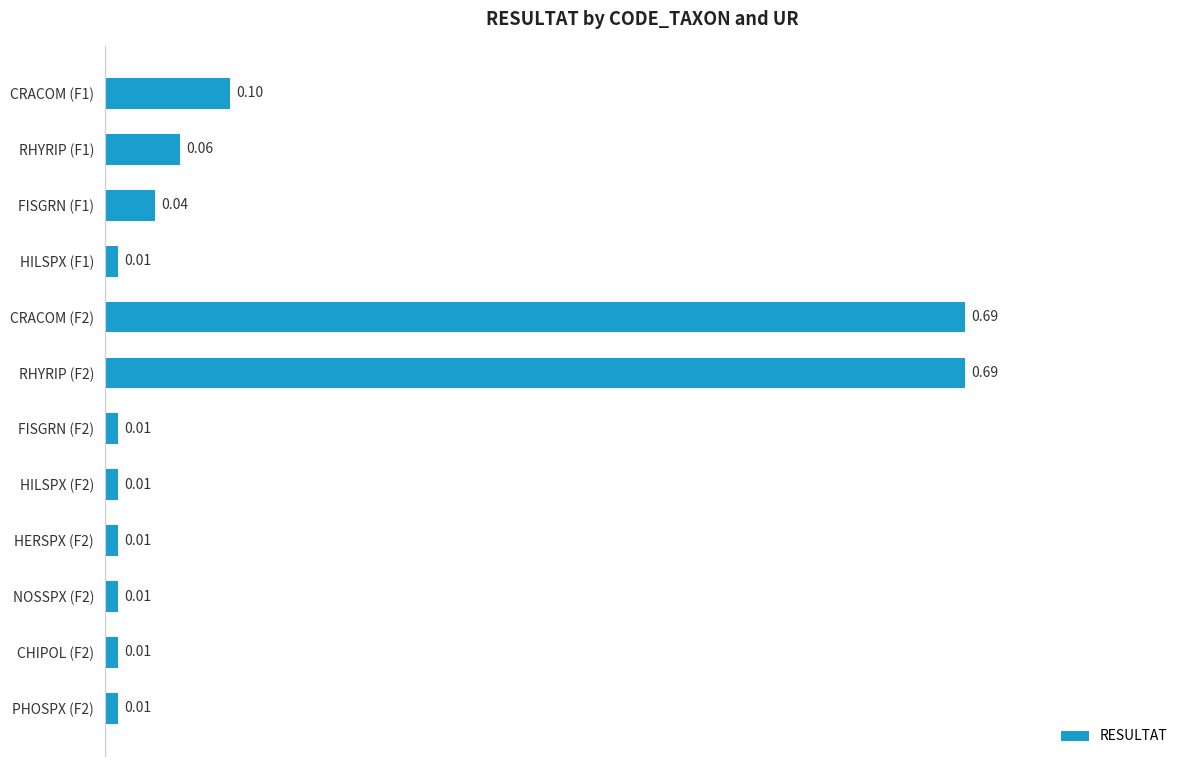

Which has a higher value, CRACOM (F2) or HILSPX (F1)?

CRACOM (F2)